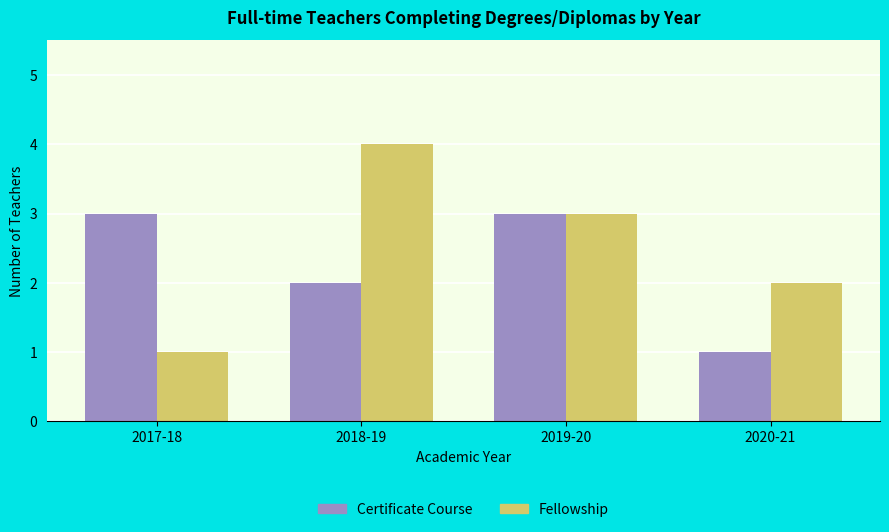

What is the greatest value displayed?

4